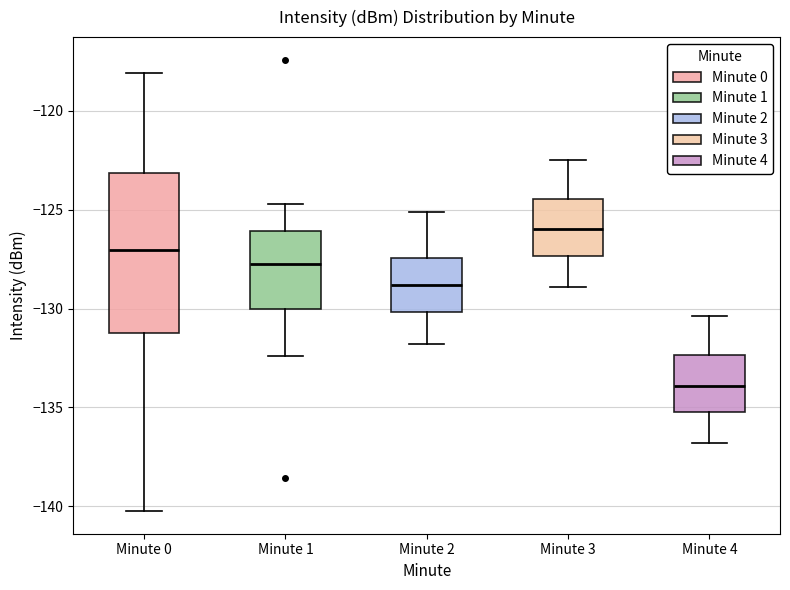

Where does the lower whisker of the box for Minute 1 end on the y-axis? The values are not printed on the chart, so give them approximately, as read against the axis.

-132.5